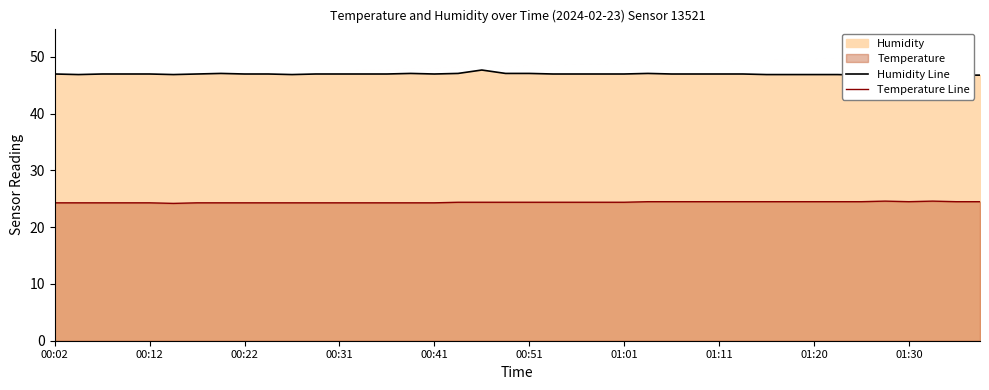

What is the lowest value of the Temperature Line series?

24.2